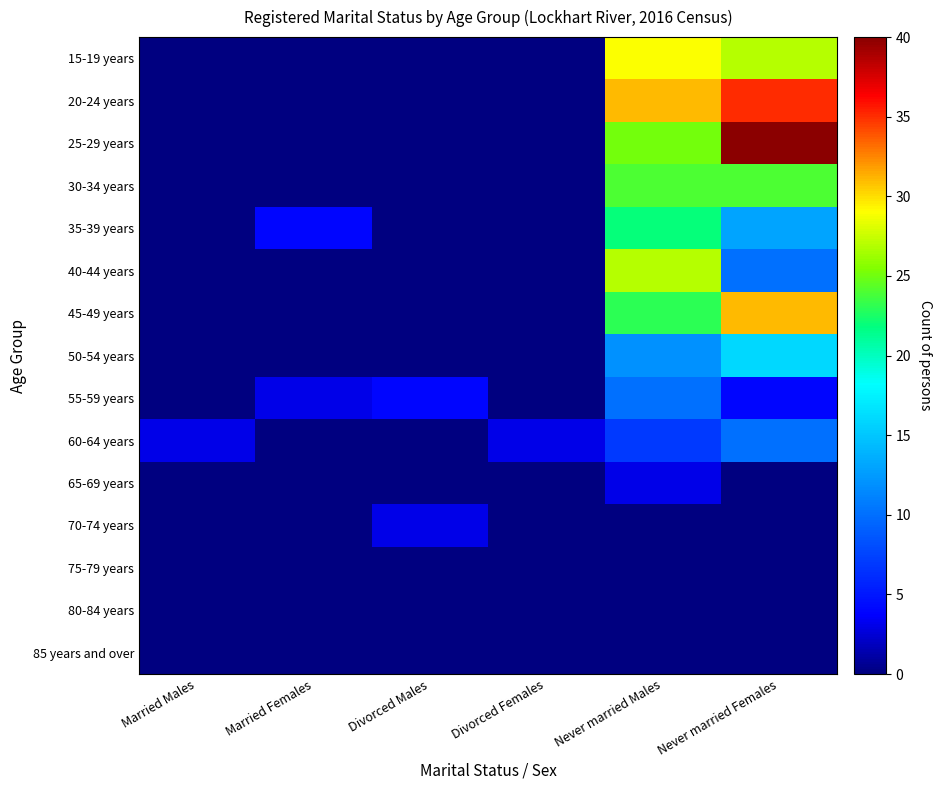

At how many categories does at least one series exceed 33?

1